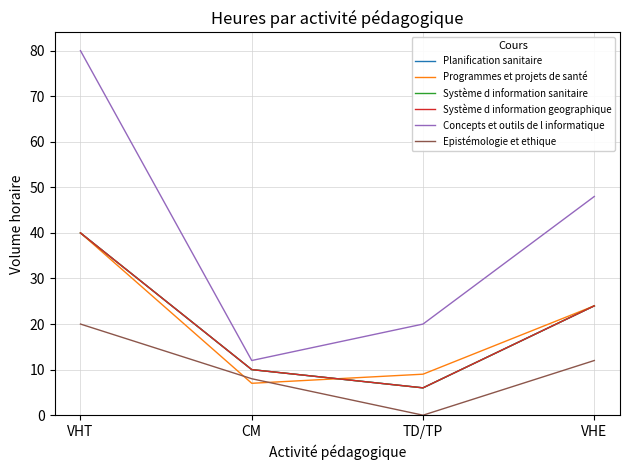

What is the average value of the Programmes et projets de santé series?

20